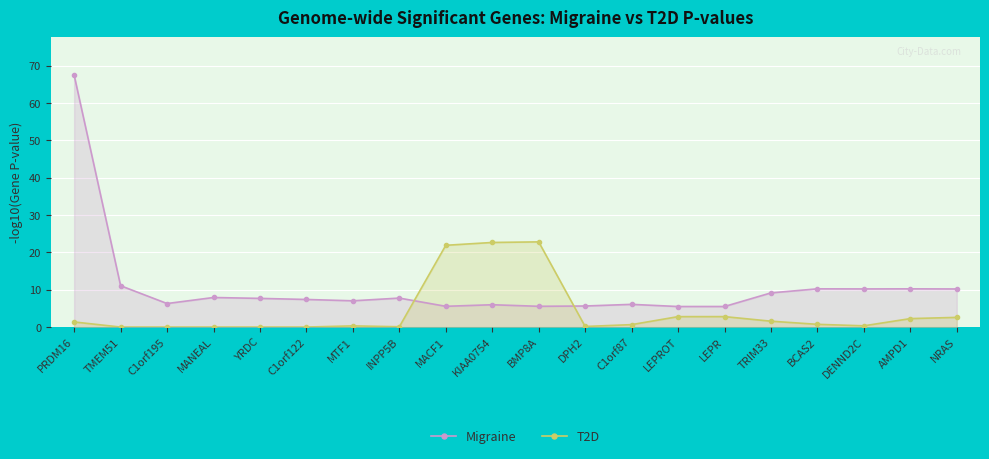

What position from the left is C1orf87?

13